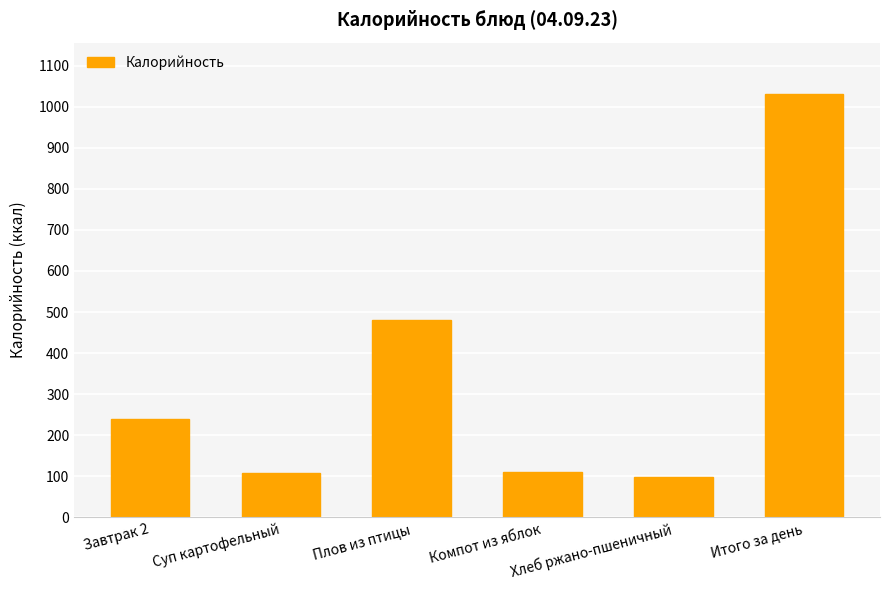

Where is the data nearest to the value 564?

Плов из птицы